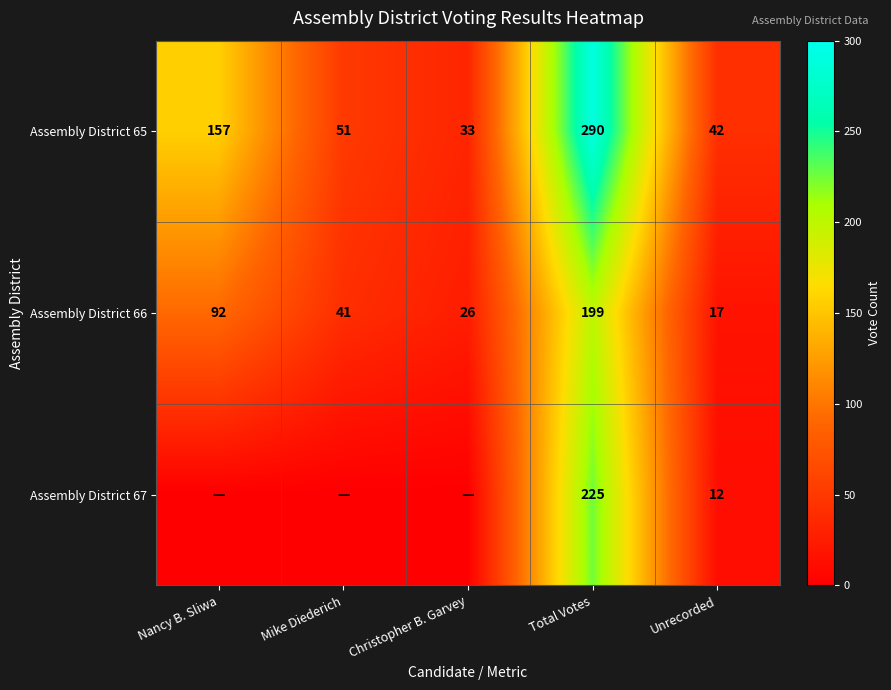

Is the value of Assembly District 67 at Unrecorded greater than the value of Assembly District 66 at Mike Diederich?

No